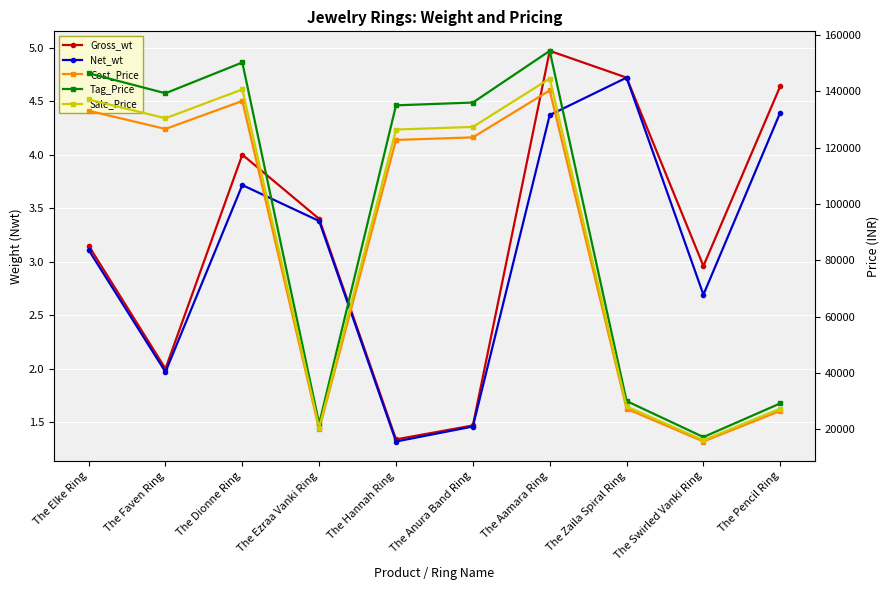

What is the label of the 10th point from the right?

The Elke Ring